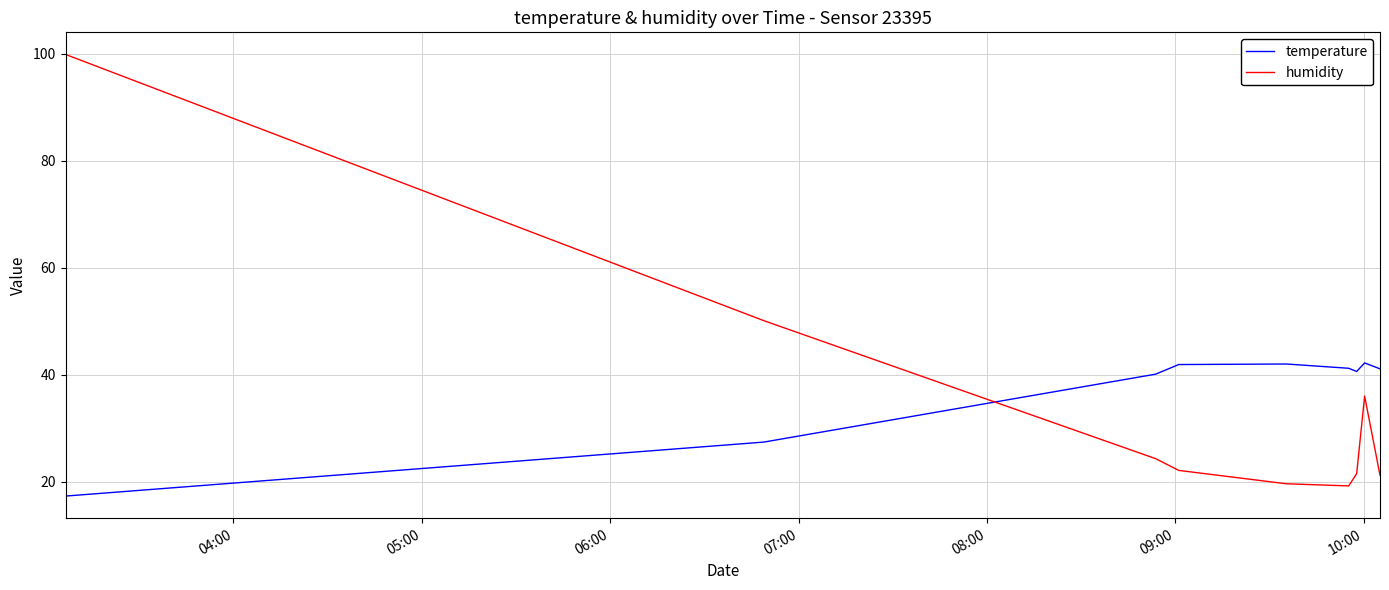

What is the smallest value displayed?

17.3